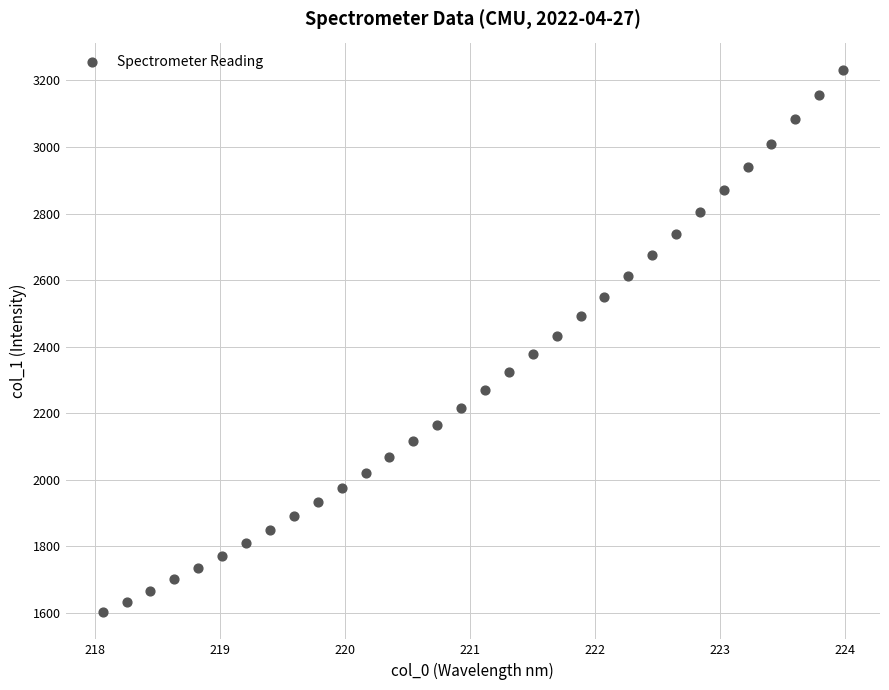

What is the range of Y values (max minus min)?

1630.8